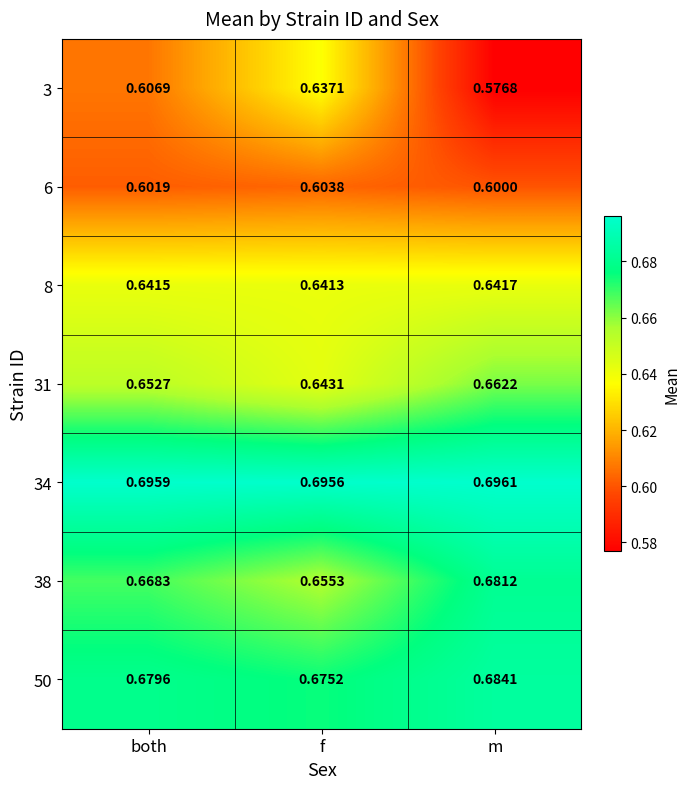

At which label is 3 closest to 0?

m